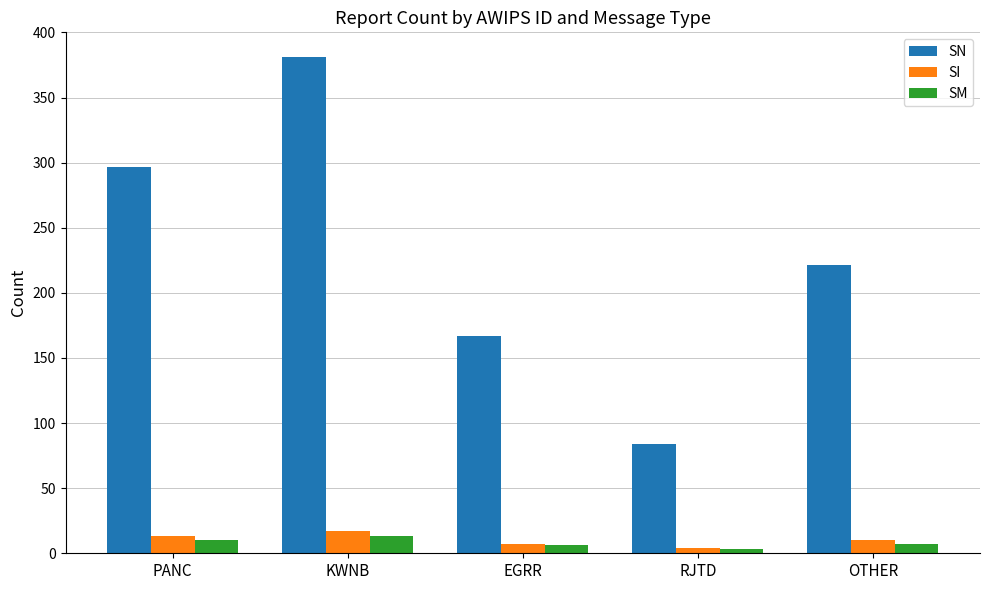

What is the average value of the SM series?

8